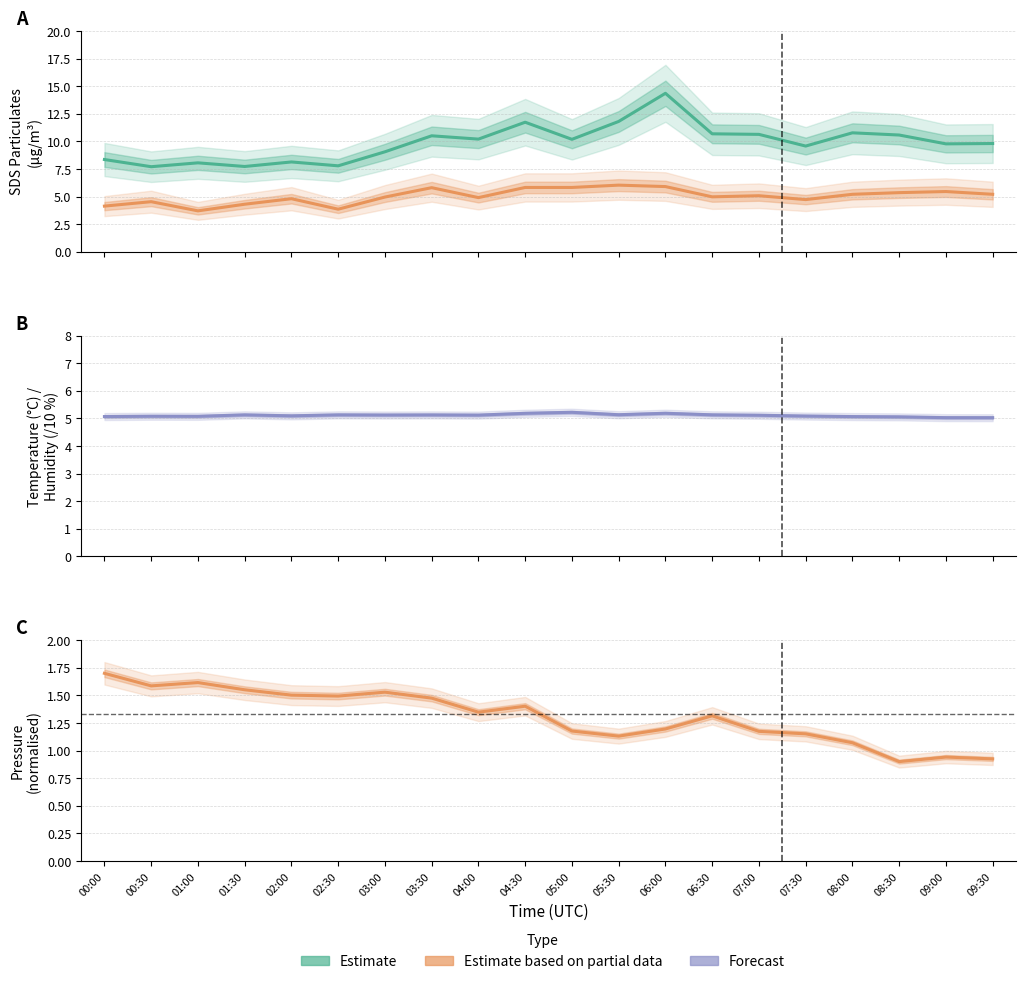

How many interior local peaks does the SDS P2 (Partial) series have?

6